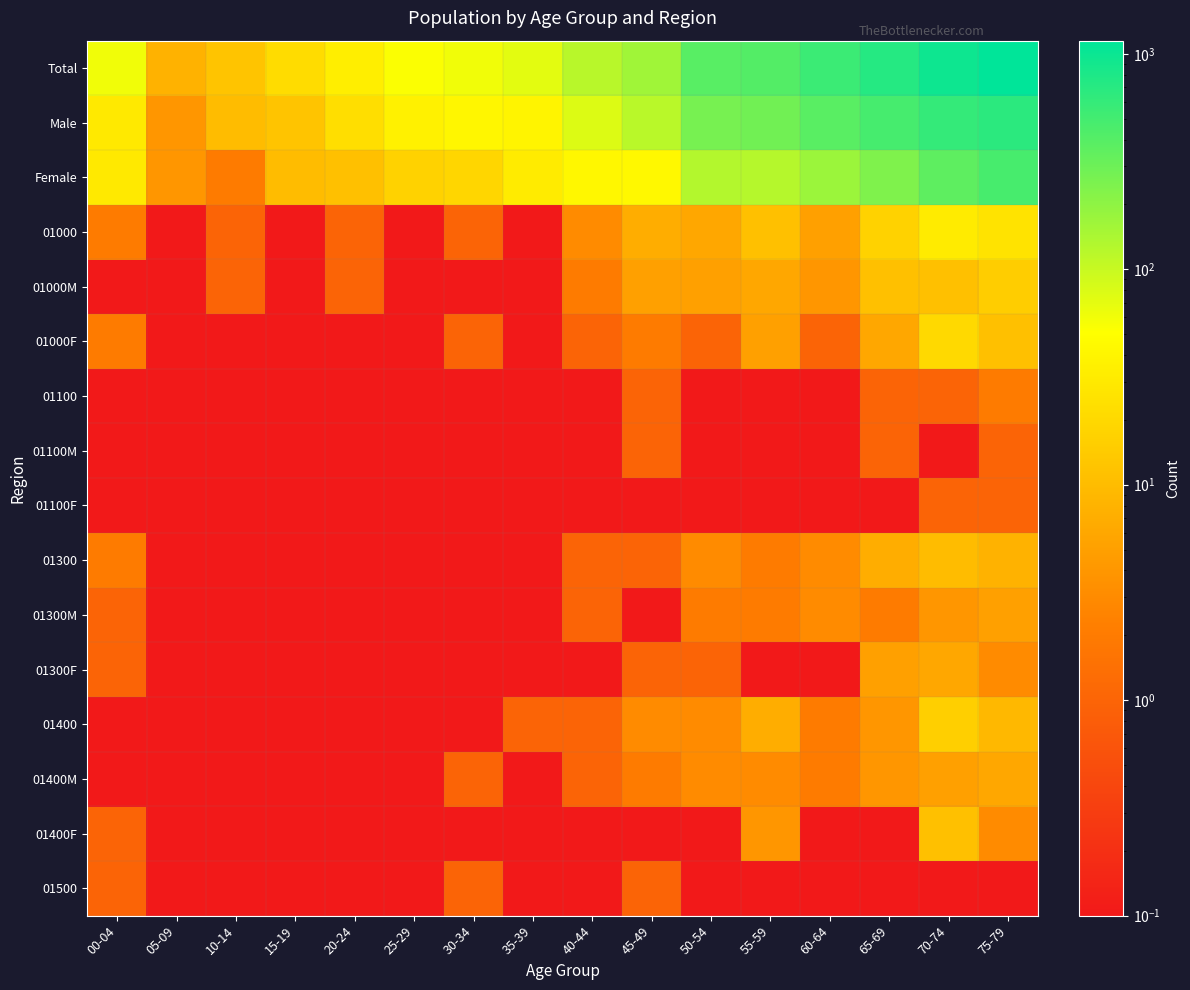

Between 60-64 and 25-29, which is larger?

60-64